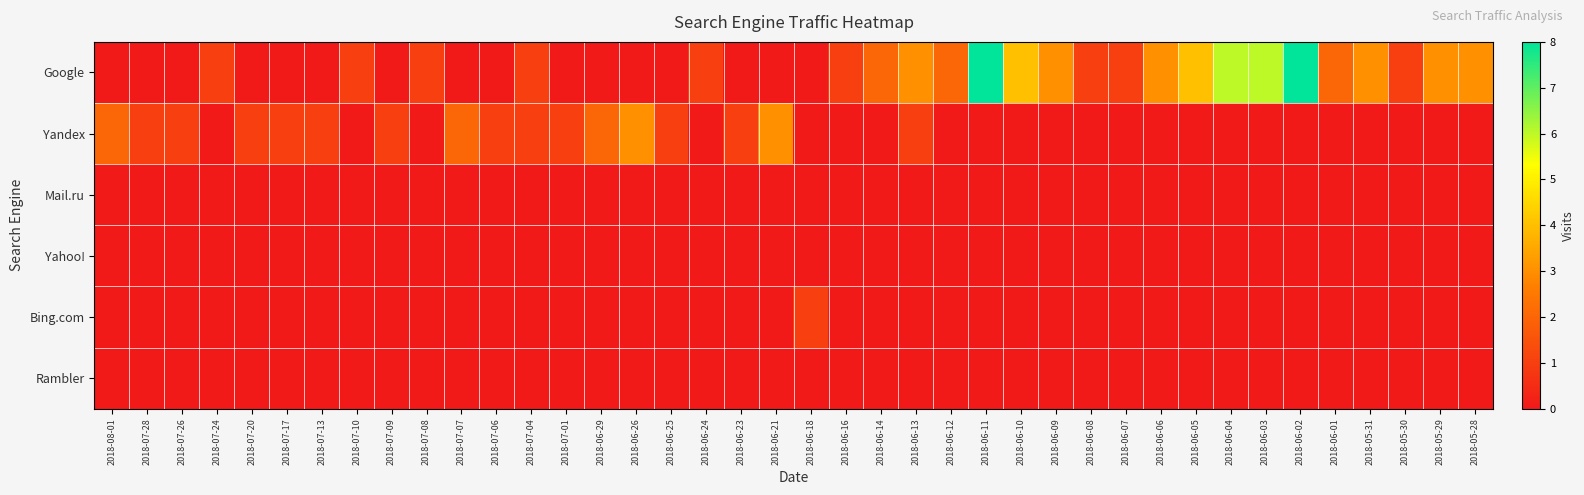

Which series has the widest spread of values?

Google